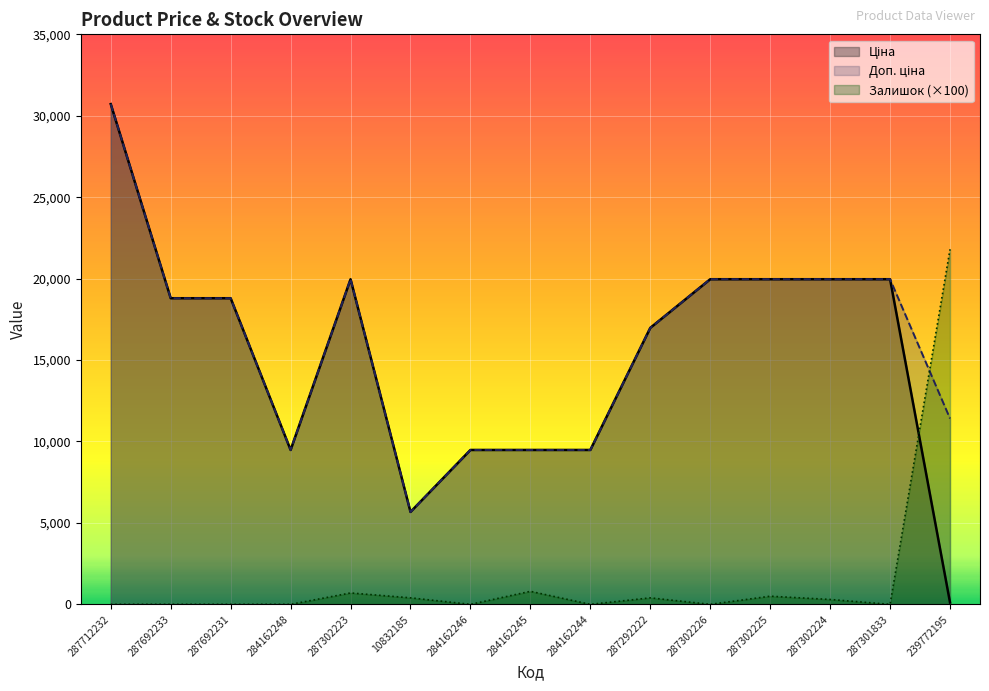

What is the approximate value of Доп. ціна at 287302223?

19964.2